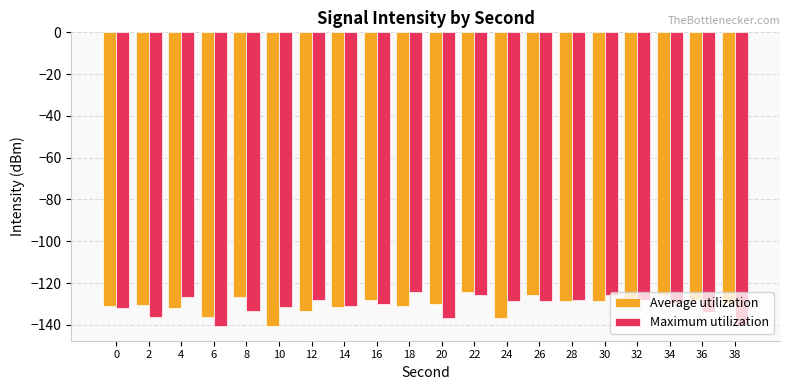

Which category has the lowest value in the Average utilization series?

10